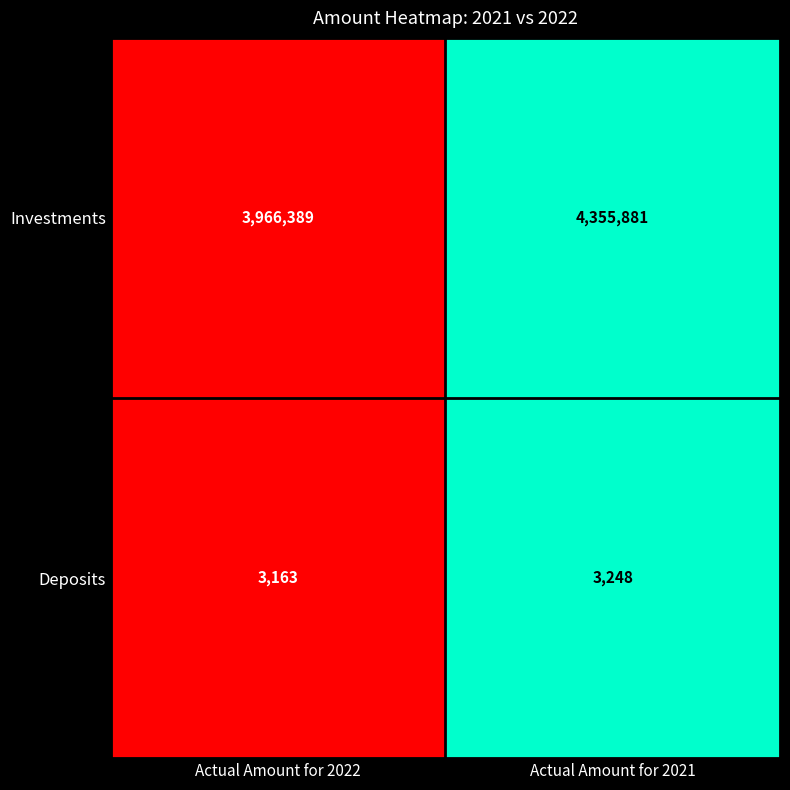

What value does the Investments series have at Actual Amount for 2021, to the nearest 100?

4355900